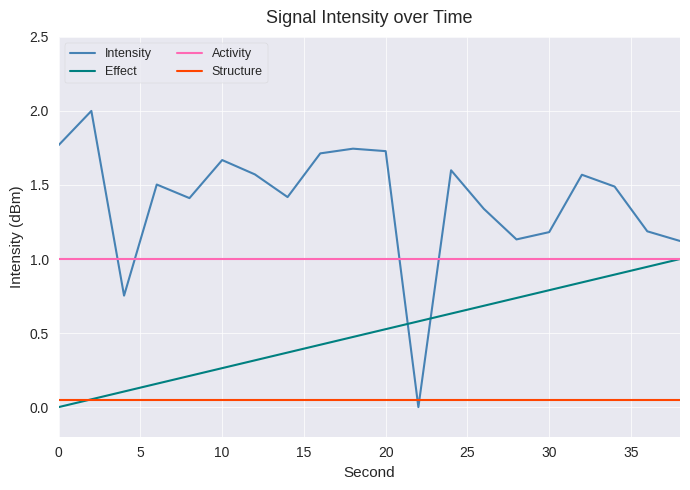

Rank the series by their average value, from highest to lowest.

Intensity, Activity, Effect, Structure